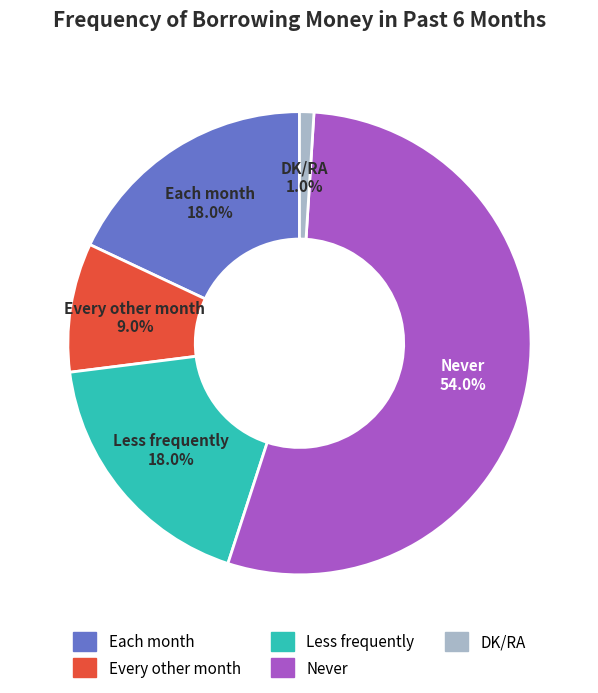

How many segments does this pie chart have?

5